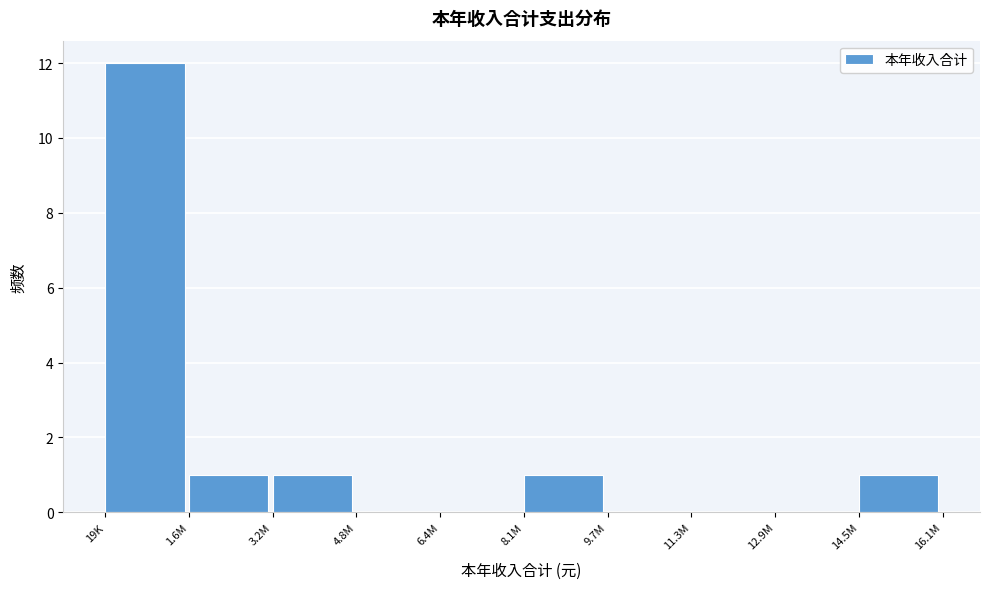

Reading left to right, list all the values displayed in this chart.

19K=12	1.6M=1	3.2M=1	4.8M=0	6.4M=0	8.1M=1	9.7M=0	11.3M=0	12.9M=0	14.5M=1